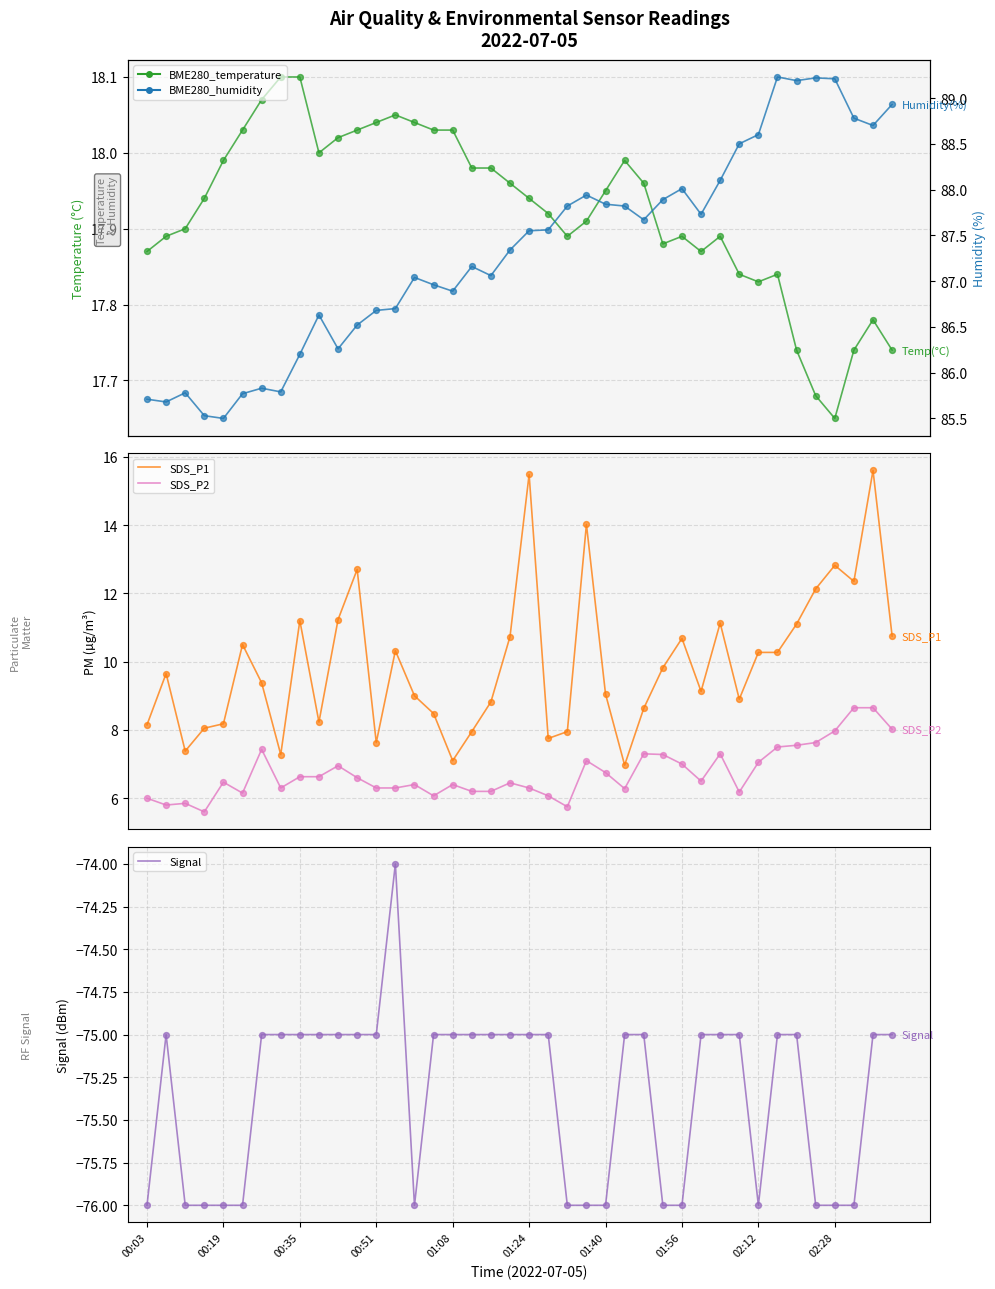

Which series has the widest spread of Y values?

SDS_P1